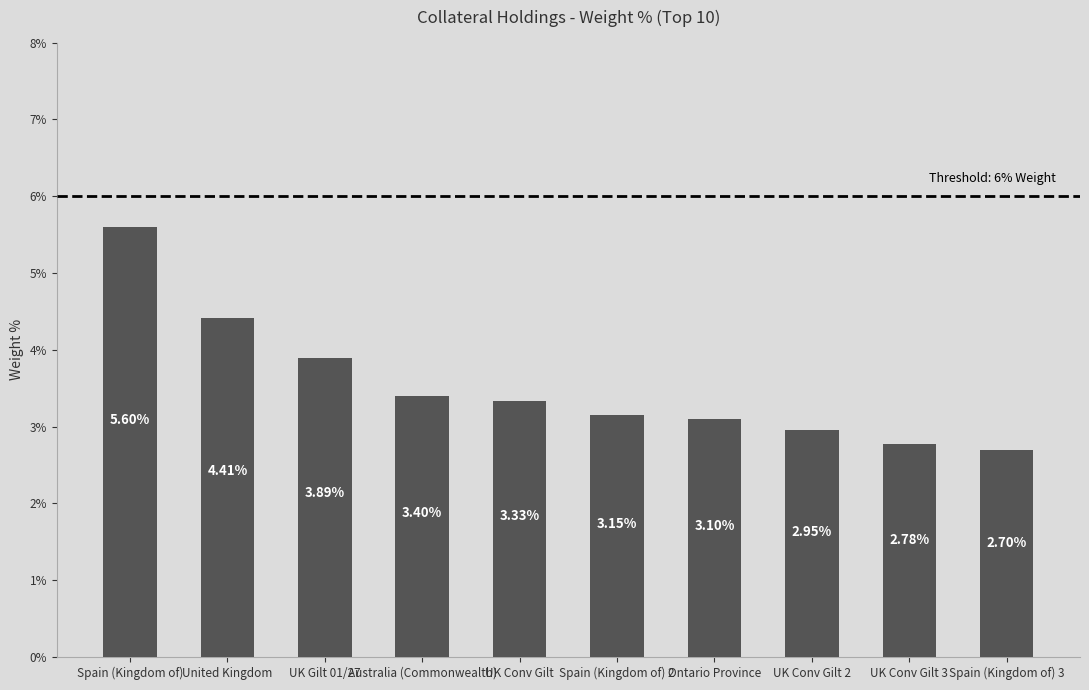

Does the chart contain any negative values?

No